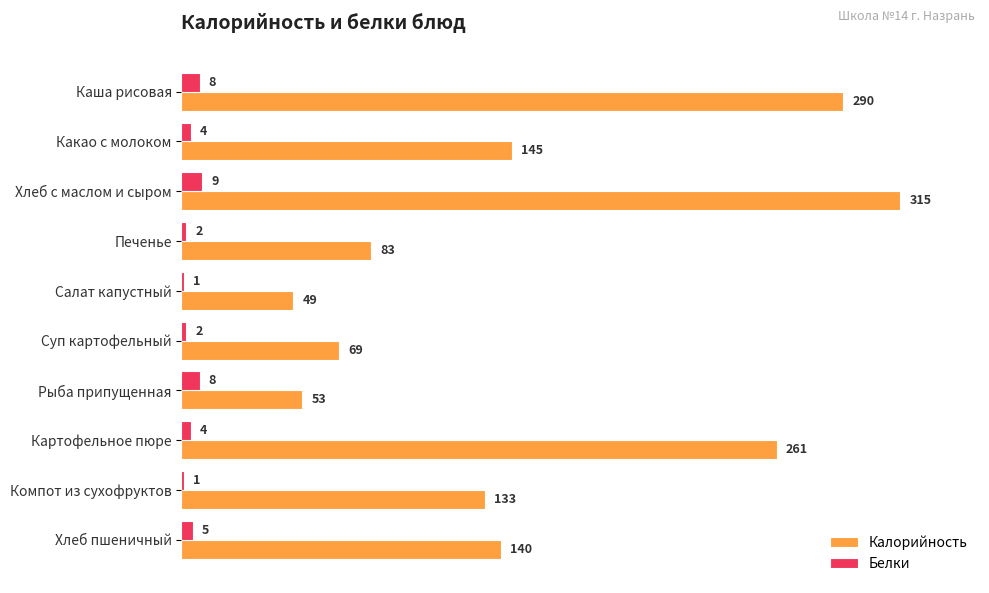

The value of Калорийность at Какао с молоком is 145. True or false?

True